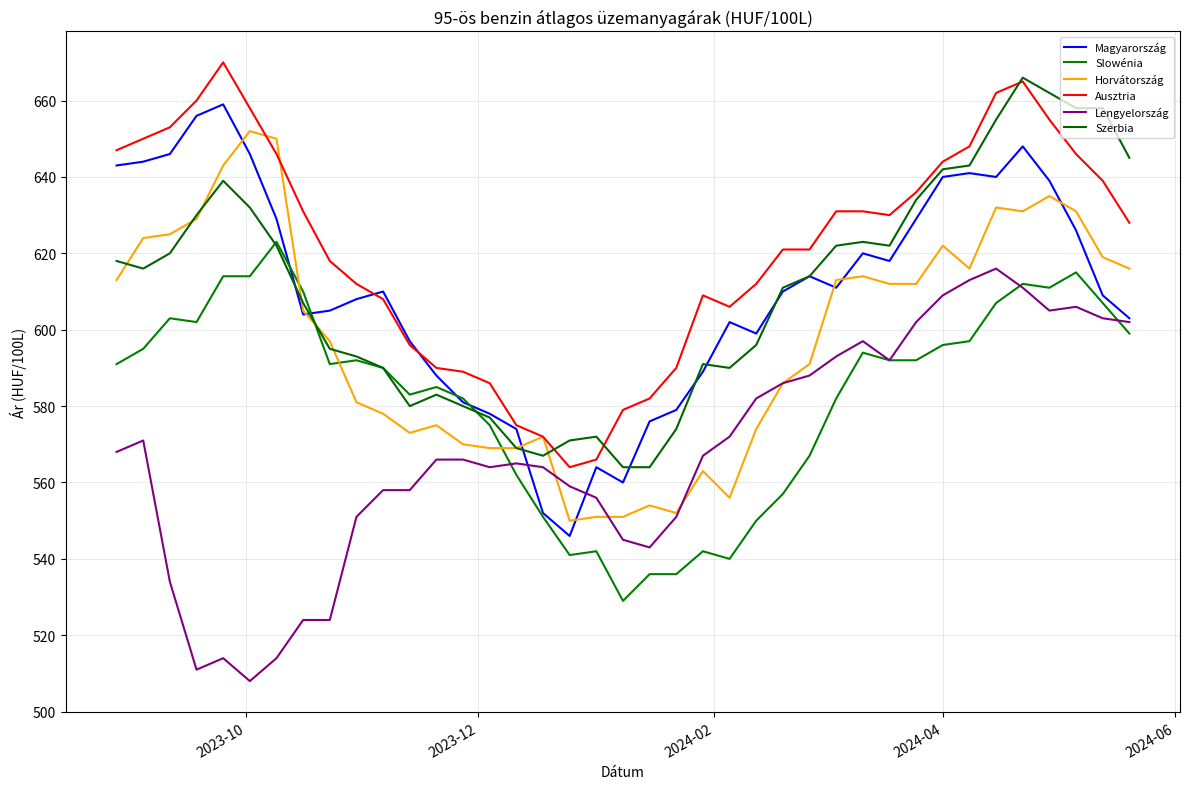

What is the greatest value displayed?

670